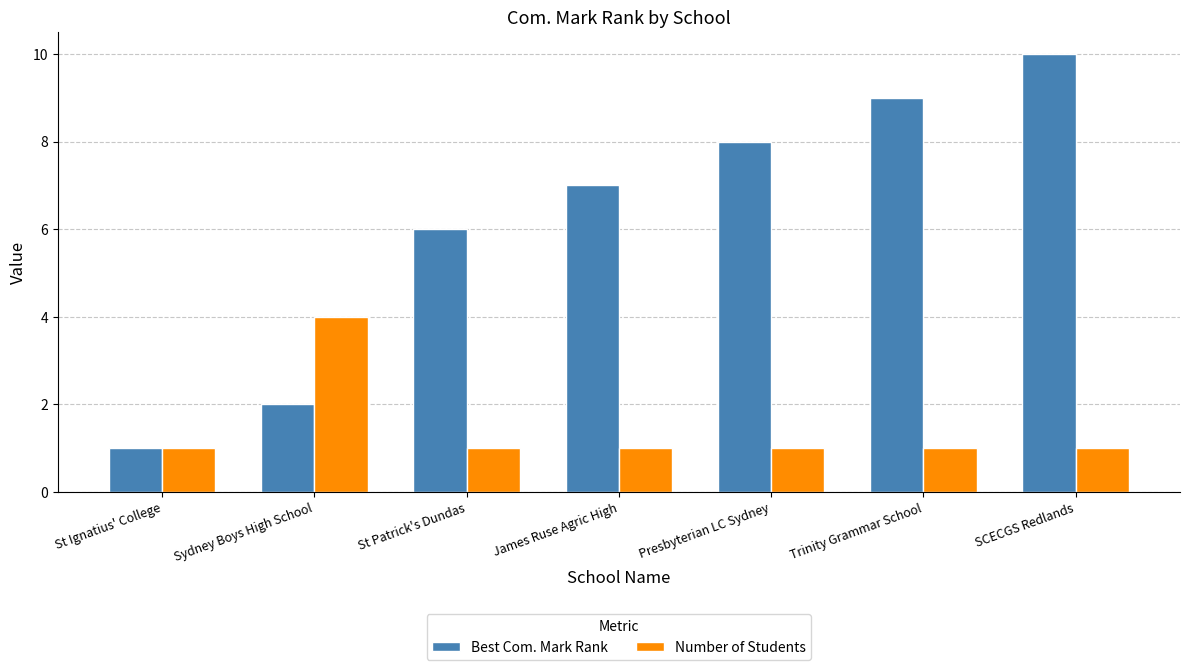

List the series in order of their overall mean, highest first.

Best Com. Mark Rank, Number of Students